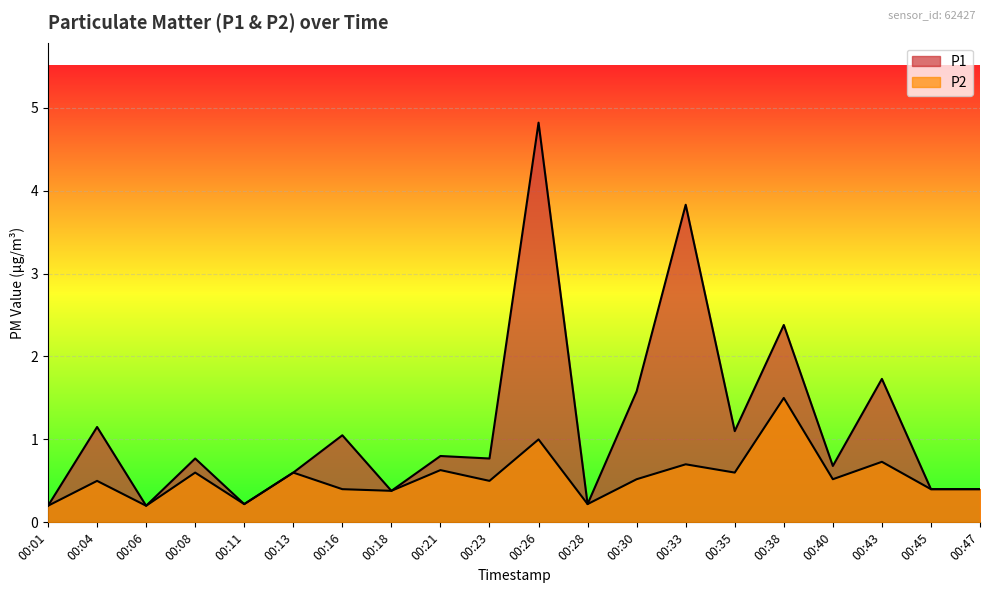

Count the number of categories in the chart.

20